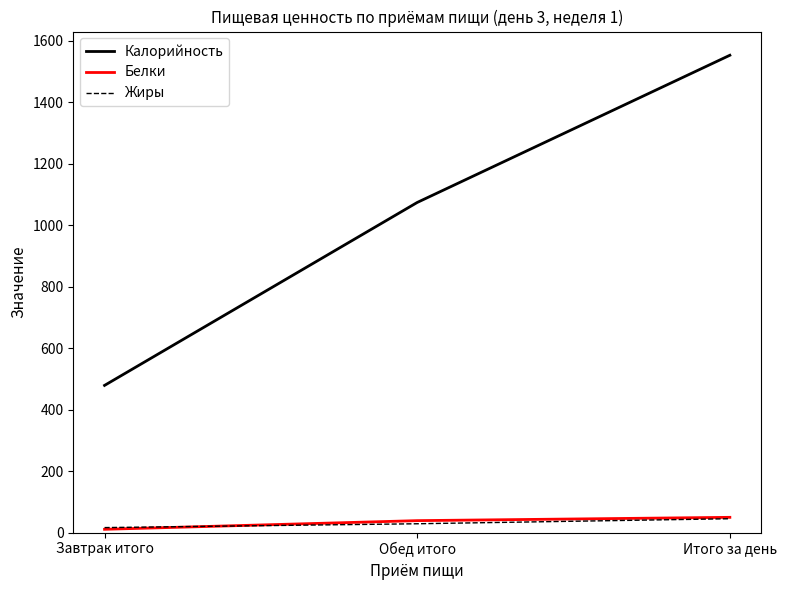

Is it true that Белки equals 38.9 at Обед итого?

True